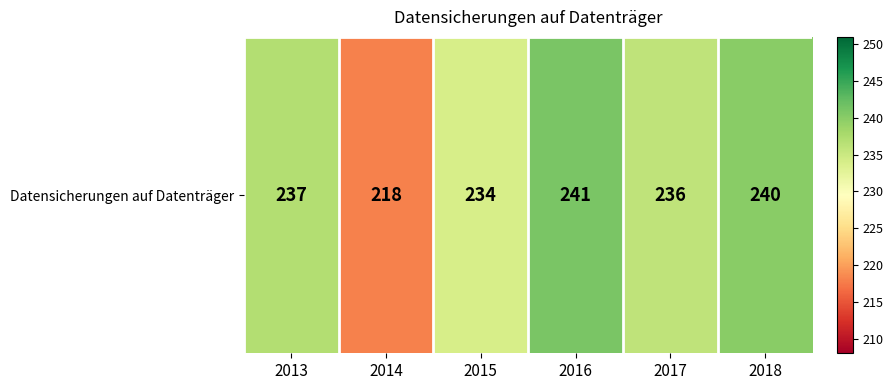

What is the average value?

234